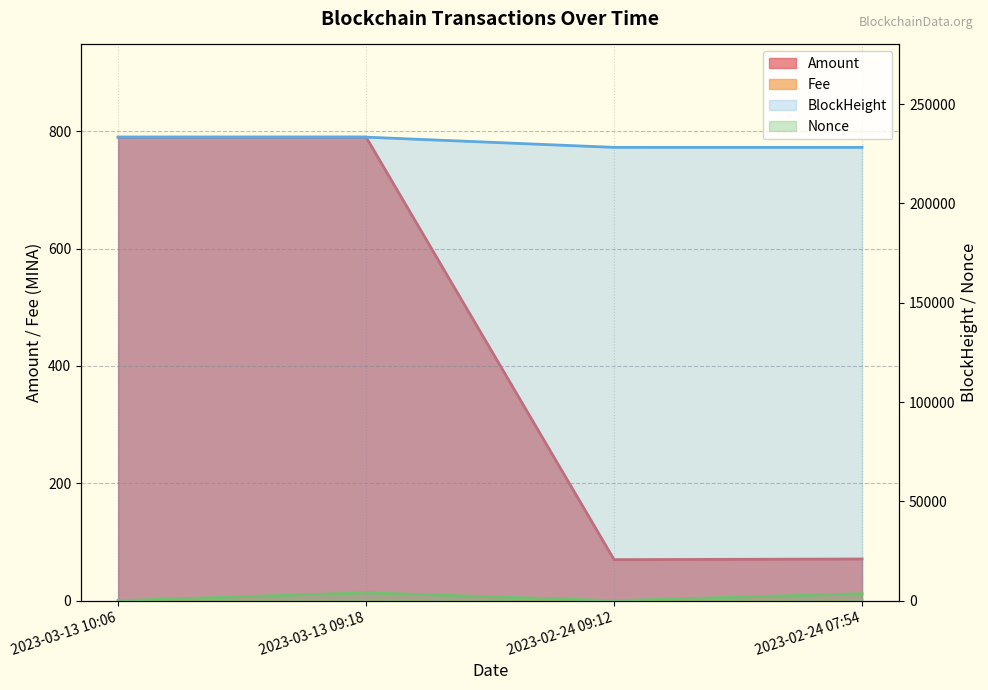

What is the difference between the BlockHeight values at 2023-02-24 07:54 and 2023-03-13 09:18?

5158.0